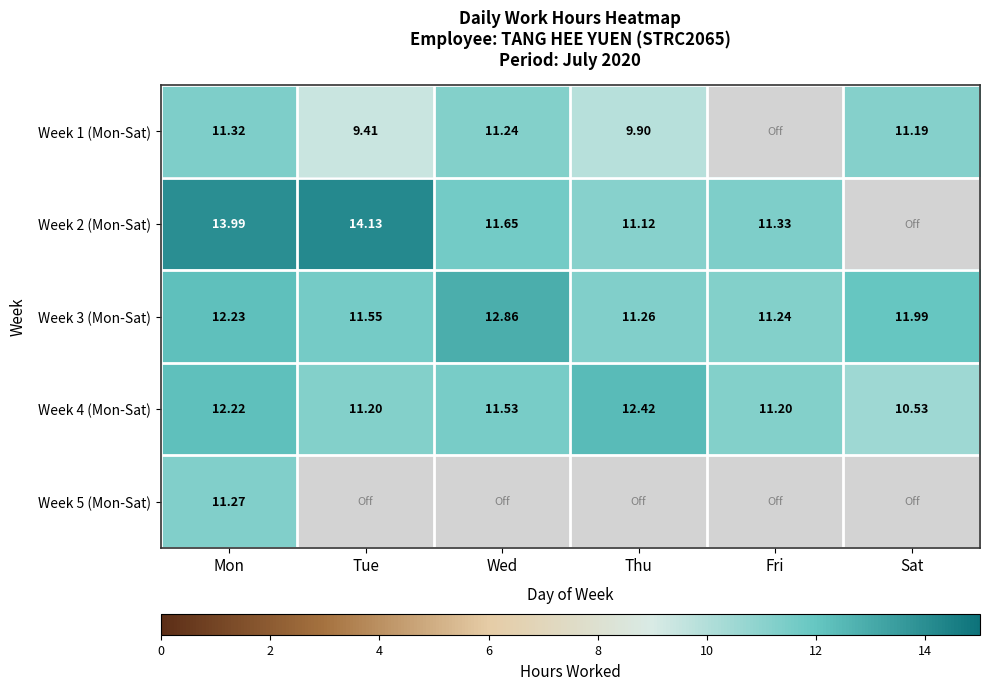

Rank the categories by Week 3 (Mon-Sat) value from lowest to highest.

Fri, Thu, Tue, Sat, Mon, Wed